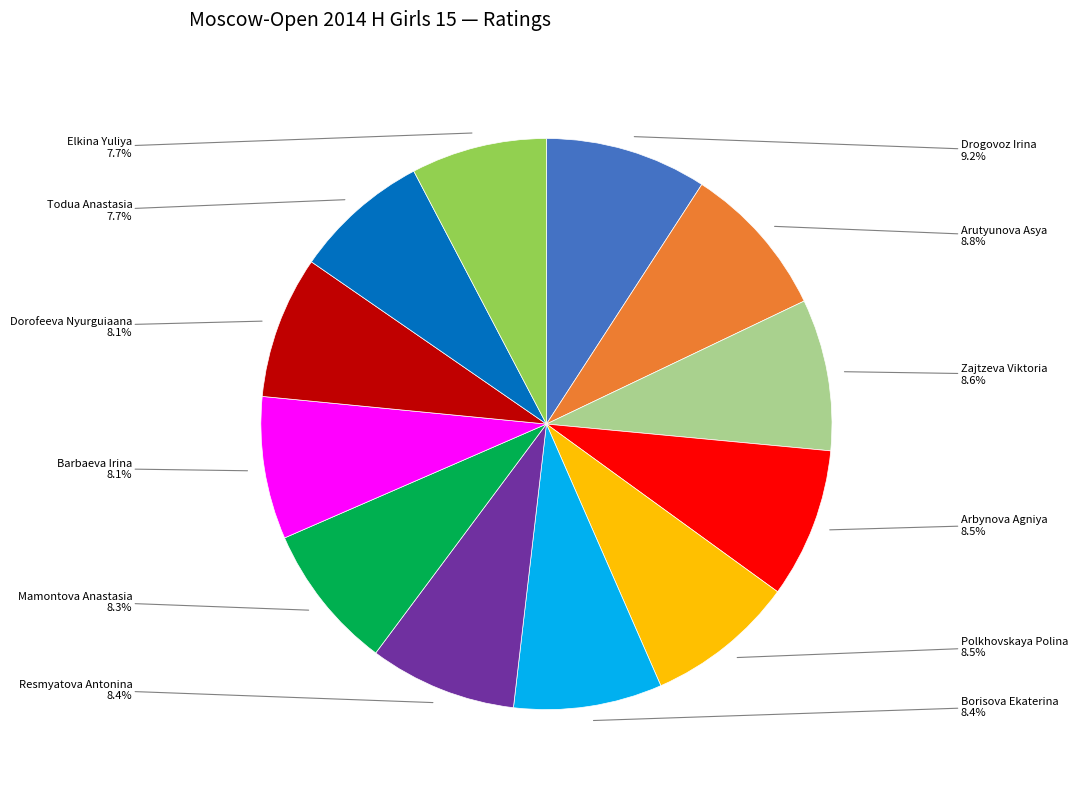

How many slices are in this pie chart?

12